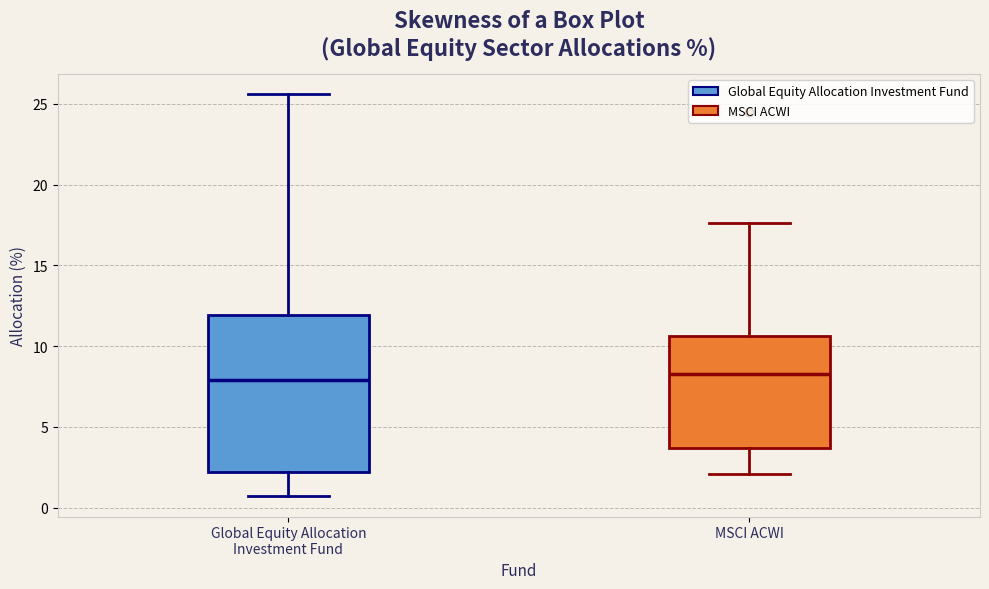

Where does the upper whisker of the box for MSCI ACWI end on the y-axis? The values are not printed on the chart, so give them approximately, as read against the axis.

17.5